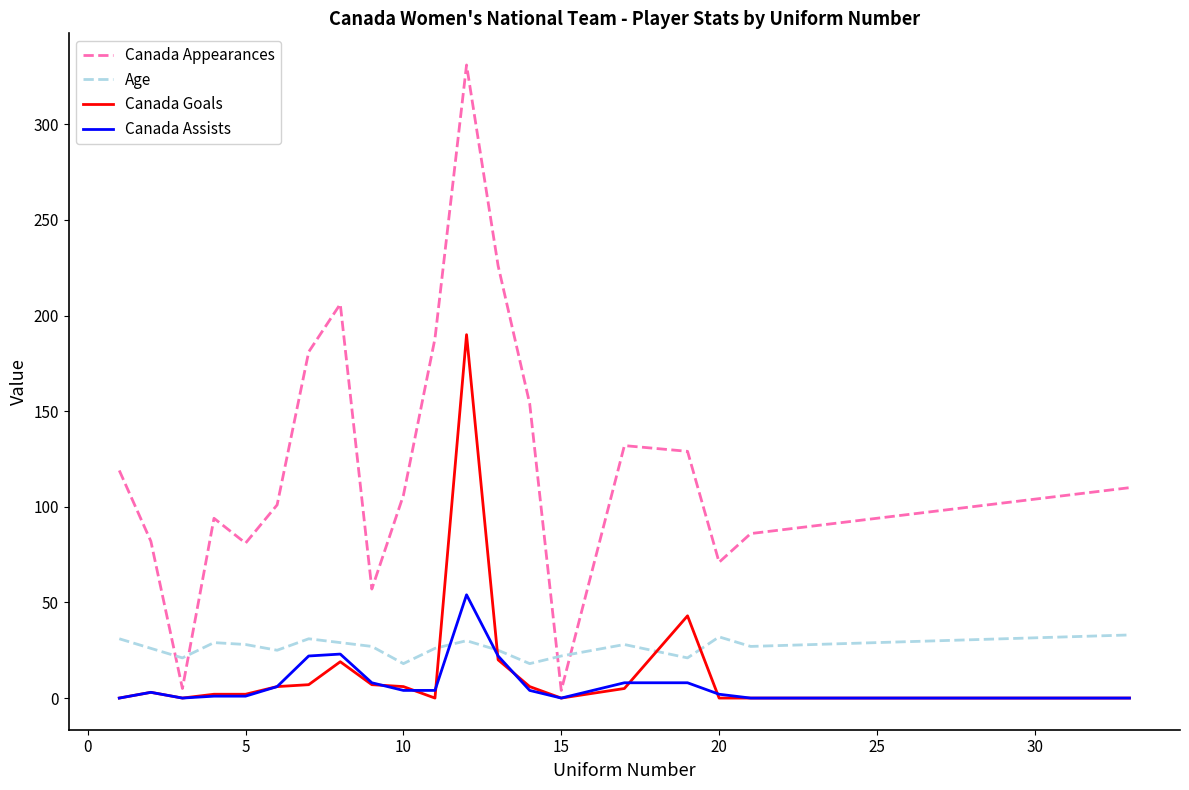

How many times do Age and Canada Goals cross each other?

4